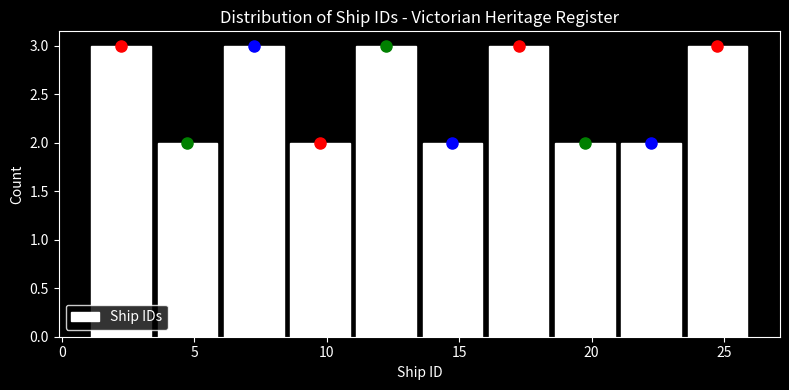

Reading left to right, transcribe this chart: for each bar, give the range it covers on the x-axis and its height. The values are not printed on the chart, so give them approximately, as read against the axis.

1.0 to 3.5: 3
3.5 to 6.0: 2
6.0 to 8.5: 3
8.5 to 11.0: 2
11.0 to 13.5: 3
13.5 to 16.0: 2
16.0 to 18.5: 3
18.5 to 21.0: 2
21.0 to 23.5: 2
23.5 to 26.0: 3